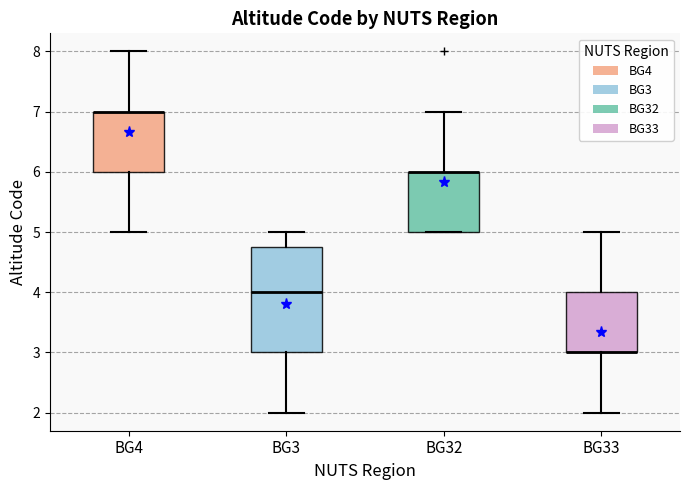

Reading left to right, read every box against the y-axis: the position of its median line, the range the box covers, and the ends of its whiskers. The values are not printed on the chart, so give them approximately, as read against the axis.

BG4: median 7.0 (drawn on the box's upper edge), box 6.0 to 7.0, whiskers 5.0 to 8.0
BG3: median 4.0, box 3.0 to 4.8, whiskers 2.0 to 5.0
BG32: median 6.0 (drawn on the box's upper edge), box 5.0 to 6.0, whiskers 5.0 to 7.0
BG33: median 3.0 (drawn on the box's lower edge), box 3.0 to 4.0, whiskers 2.0 to 5.0